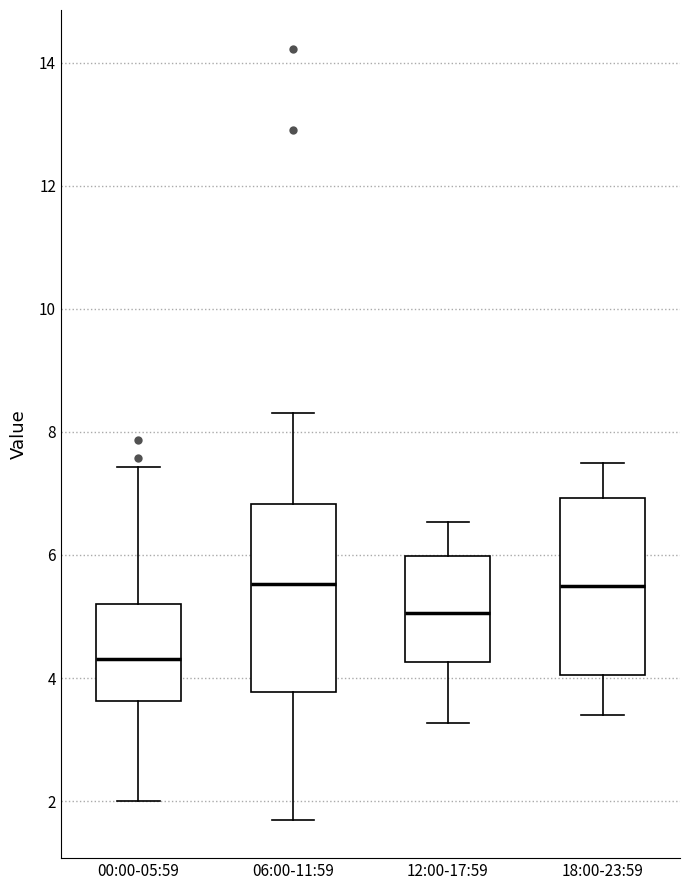

Reading left to right, transcribe this box plot: for each box, give where its median line is, the range the box spans, and where its two whiskers end, as read against the y-axis. The values are not printed on the chart, so give them approximately, as read against the axis.

00:00-05:59: median 4.4, box 3.6 to 5.2, whiskers 2.0 to 7.4
06:00-11:59: median 5.6, box 3.8 to 6.8, whiskers 1.8 to 8.4
12:00-17:59: median 5.0, box 4.2 to 6.0, whiskers 3.2 to 6.6
18:00-23:59: median 5.6, box 4.0 to 7.0, whiskers 3.4 to 7.6